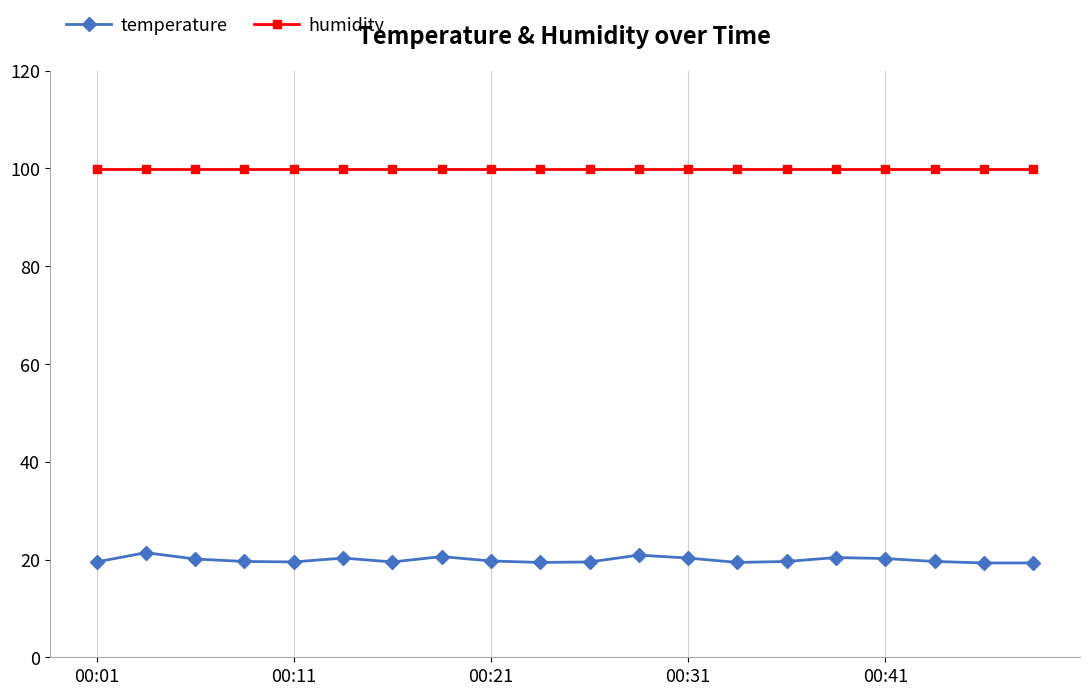

How many lines are shown in the chart?

2